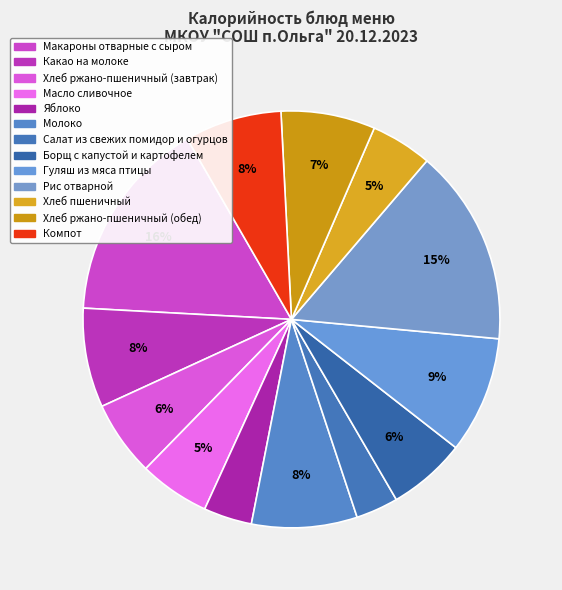

How many slices are in this pie chart?

13